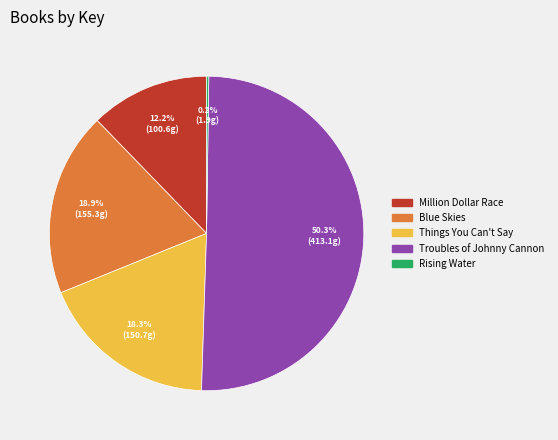

What is the ratio of the value at Blue Skies to the value at Troubles of Johnny Cannon?

0.4